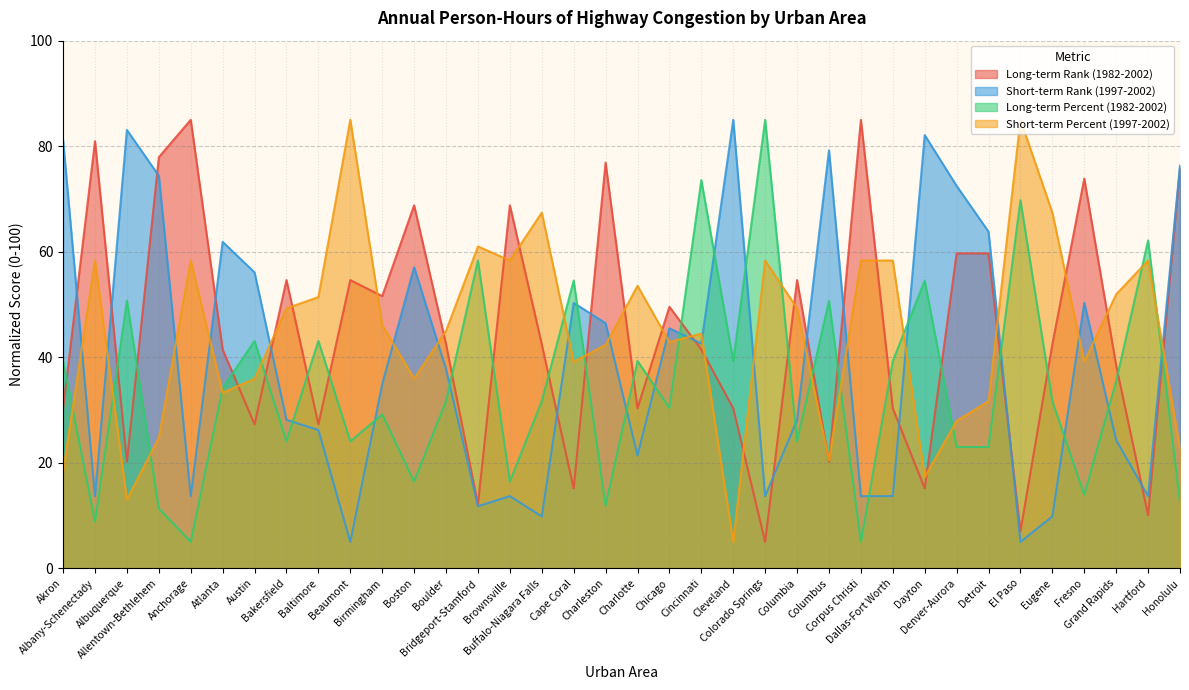

What is the value of the Short-term Rank (1997-2002) point at the 35th from the left?

13.7